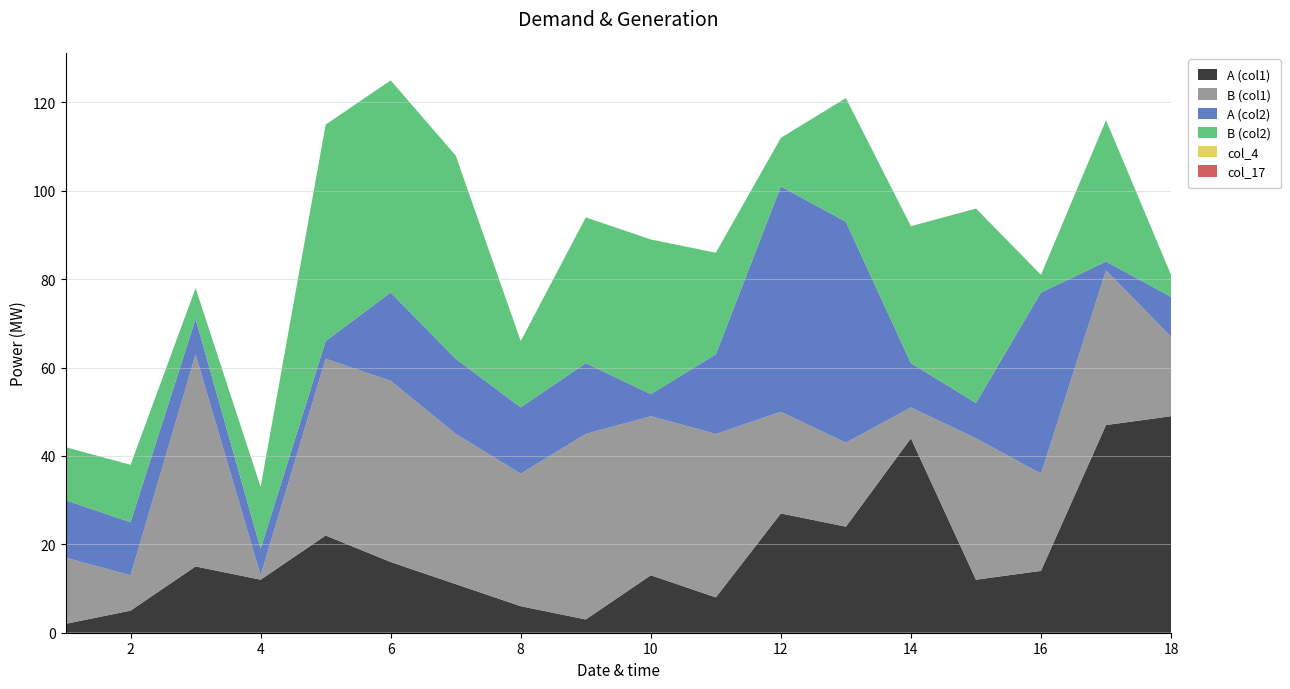

Reading right to left, what are all the values shown in this chart?

A (col1): 18=49	17=47	16=14	15=12	14=44	13=24	12=27	11=8	10=13	9=3	8=6	7=11	6=16	5=22	4=12	3=15	2=5	1=2
B (col1): 18=18	17=35	16=22	15=32	14=7	13=19	12=23	11=37	10=36	9=42	8=30	7=34	6=41	5=40	4=1	3=48	2=8	1=15
A (col2): 18=9	17=2	16=41	15=8	14=10	13=50	12=51	11=18	10=5	9=16	8=15	7=17	6=20	5=4	4=6	3=8	2=12	1=13
B (col2): 18=5	17=32	16=4	15=44	14=31	13=28	12=11	11=23	10=35	9=33	8=15	7=46	6=48	5=49	4=14	3=7	2=13	1=12
col_4: 18=0	17=0	16=0	15=0	14=0	13=0	12=0	11=0	10=0	9=0	8=0	7=0	6=0	5=0	4=0	3=0	2=0	1=0
col_17: 18=0	17=0	16=0	15=0	14=0	13=0	12=0	11=0	10=0	9=0	8=0	7=0	6=0	5=0	4=0	3=0	2=0	1=0